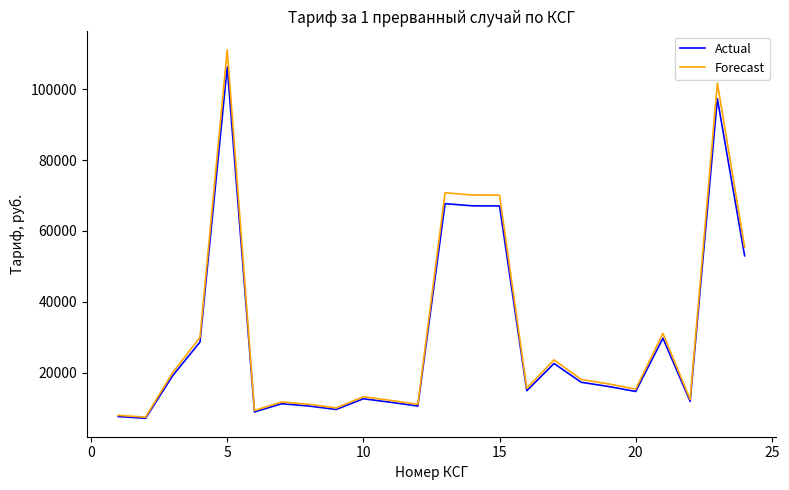

Rank the series by their maximum value, from highest to lowest.

Forecast, Actual